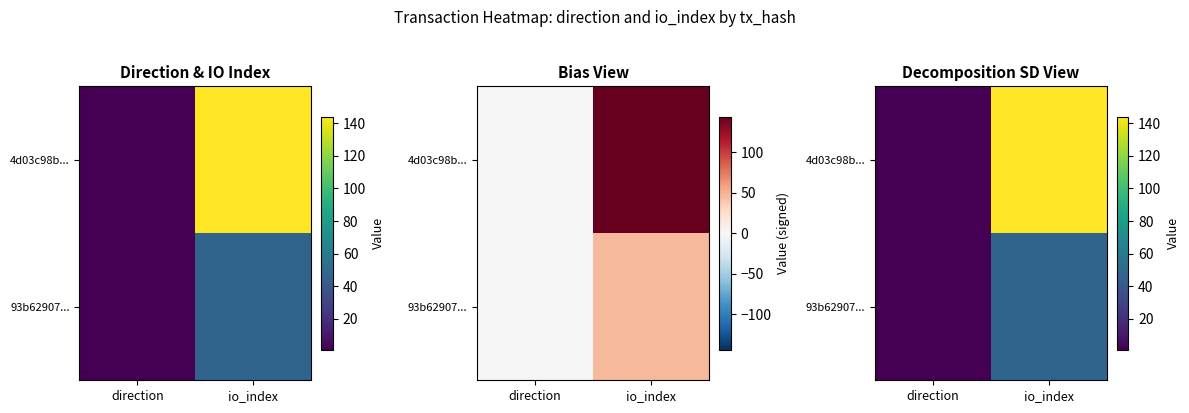

Which category has the lowest value in the 4d03c98b... series?

direction